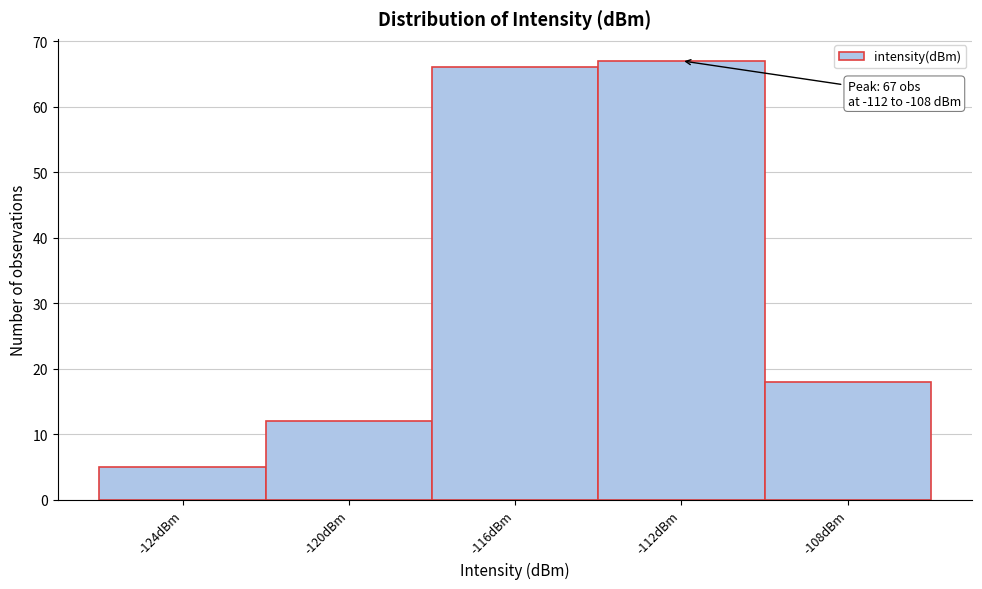

Reading left to right, list all the values displayed in this chart.

5	12	66	67	18